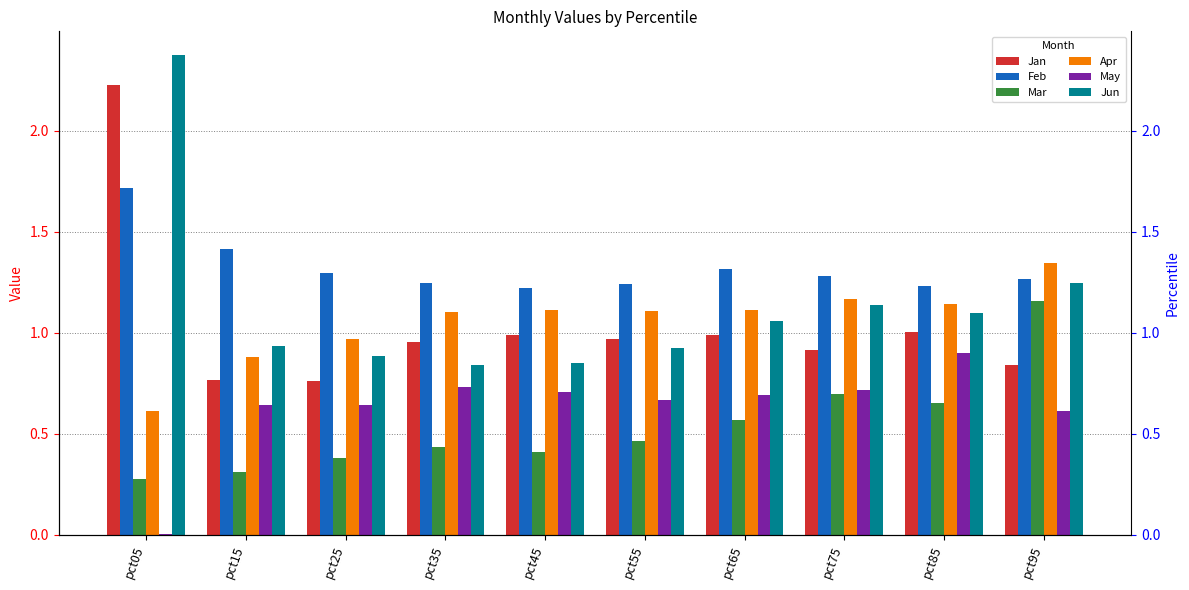

Is it true that Jun equals 0.6 at pct65?

False